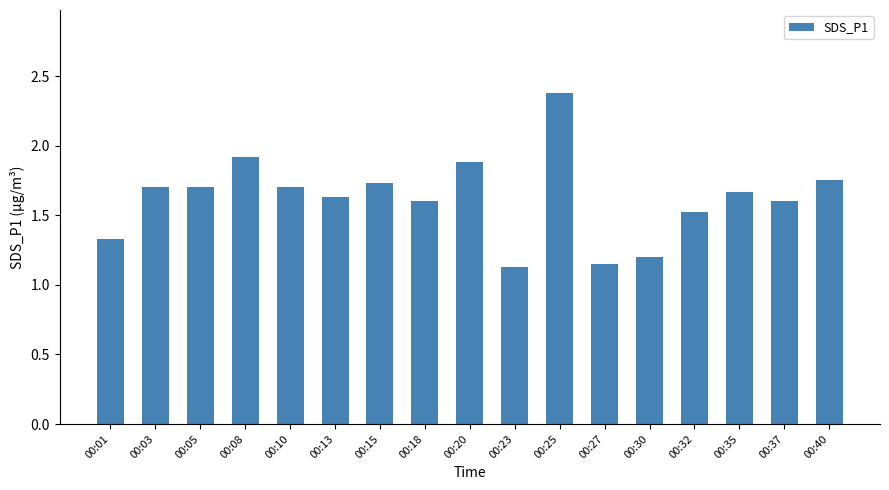

What is the difference between the values at 00:18 and 00:23?

0.5